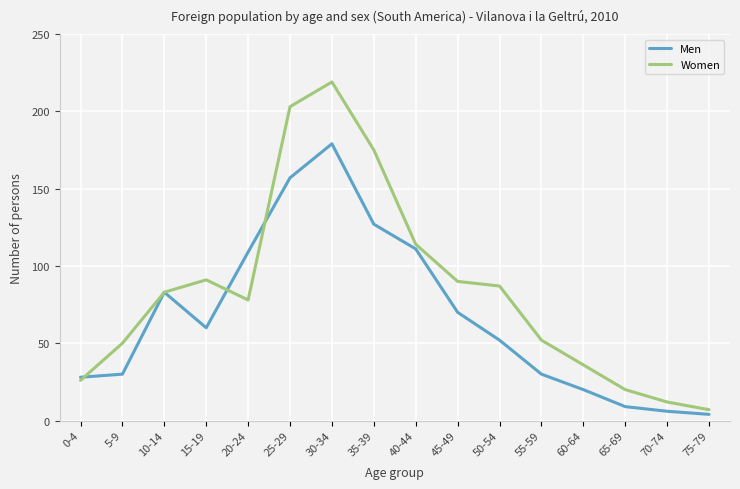

Which series has the largest total across all categories?

Women